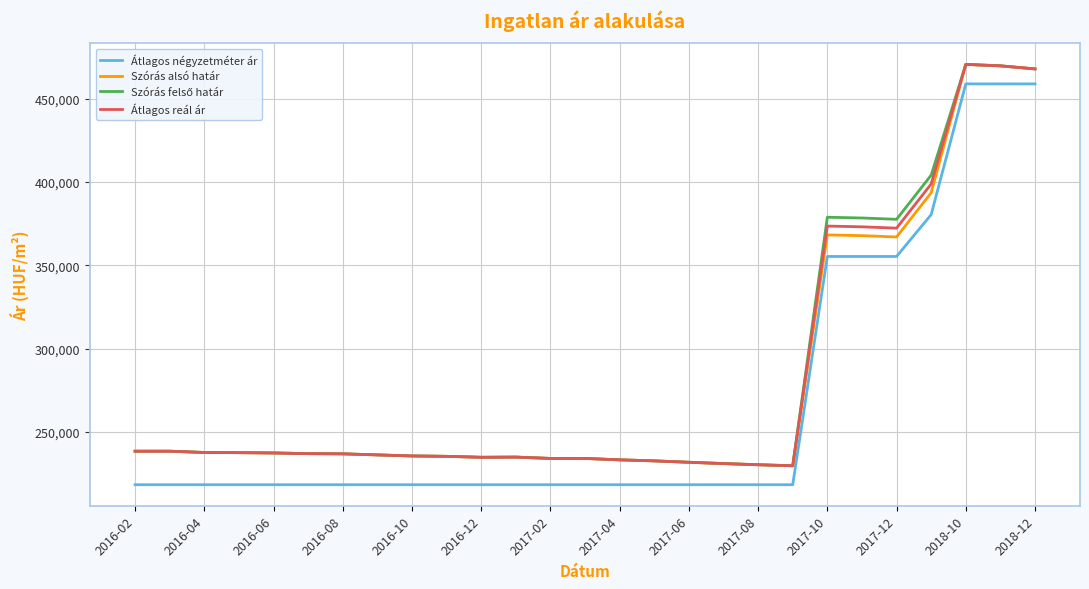

True or false: Szórás alsó határ and Átlagos négyzetméter ár cross at least once.

False